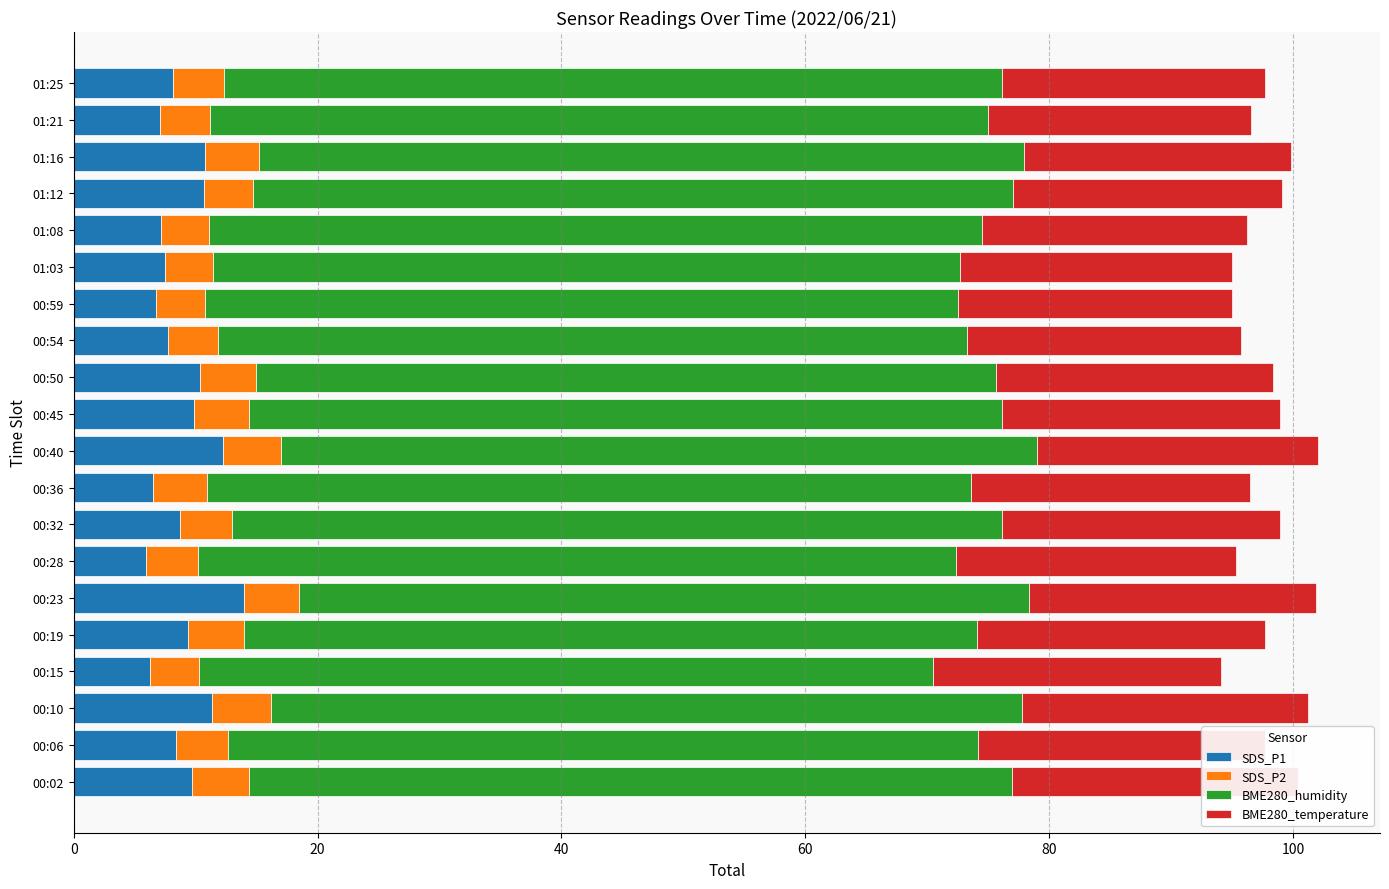

True or false: SDS_P1 has a value of 7.0 at 00:10.

False